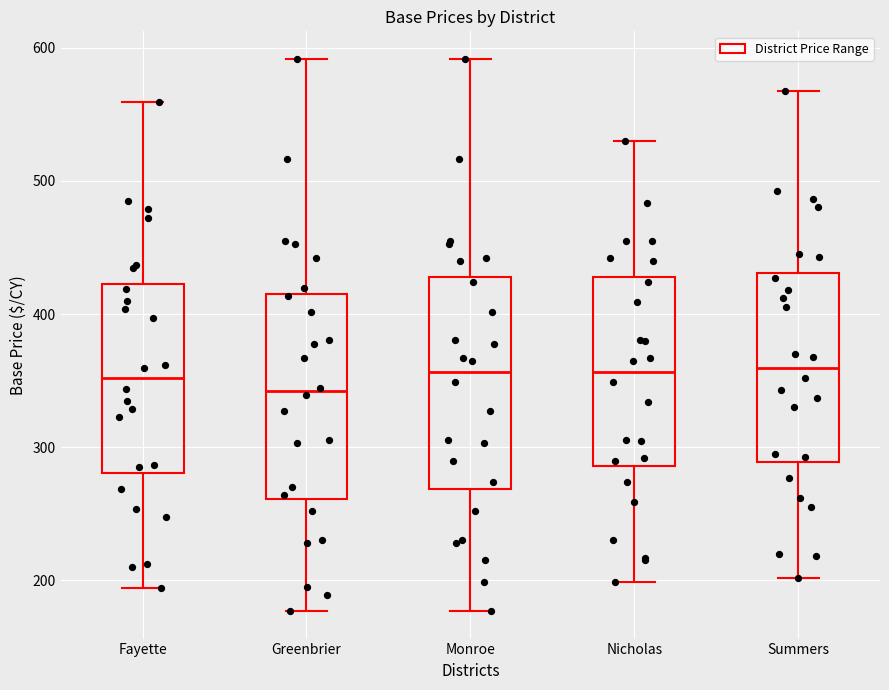

Where is the lower edge of the box for Monroe on the y-axis? The values are not printed on the chart, so give them approximately, as read against the axis.

270